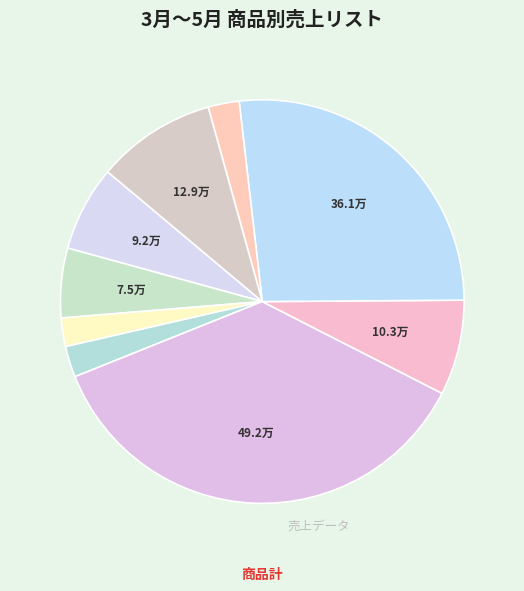

Count the number of slices in the pie.

9